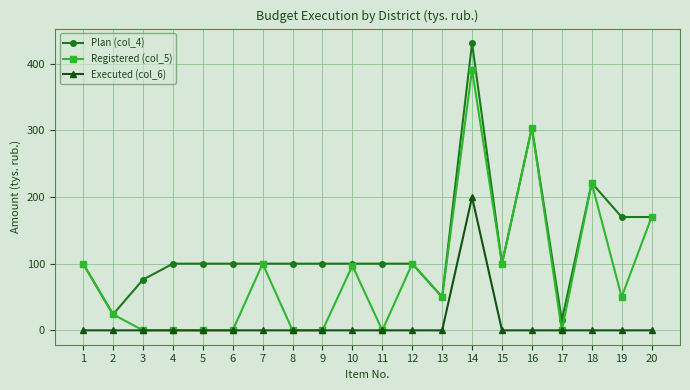

How many lines are shown in the chart?

3